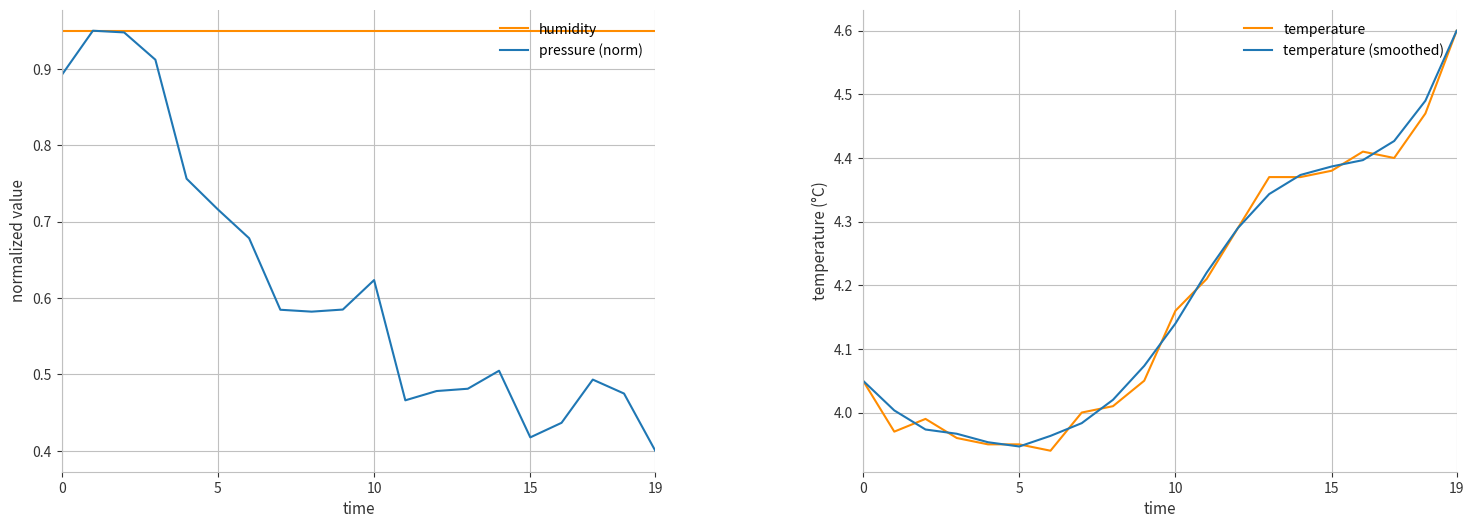

At which category is the sum across all series the highest?

19